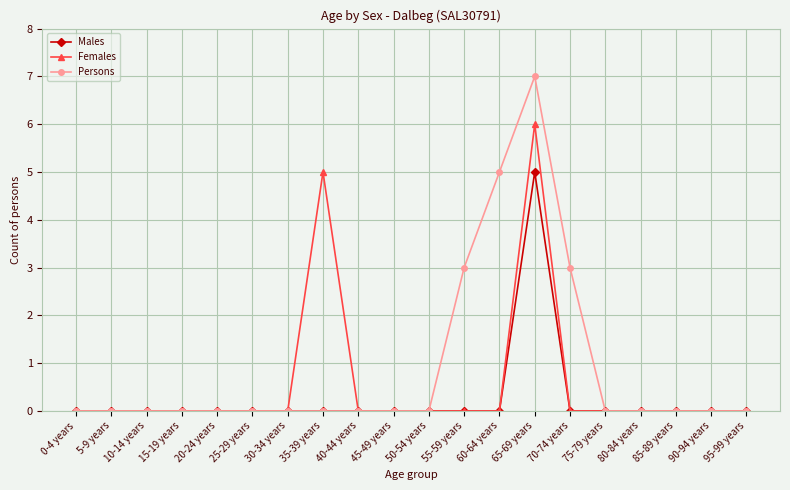

Which series has the widest spread of values?

Persons